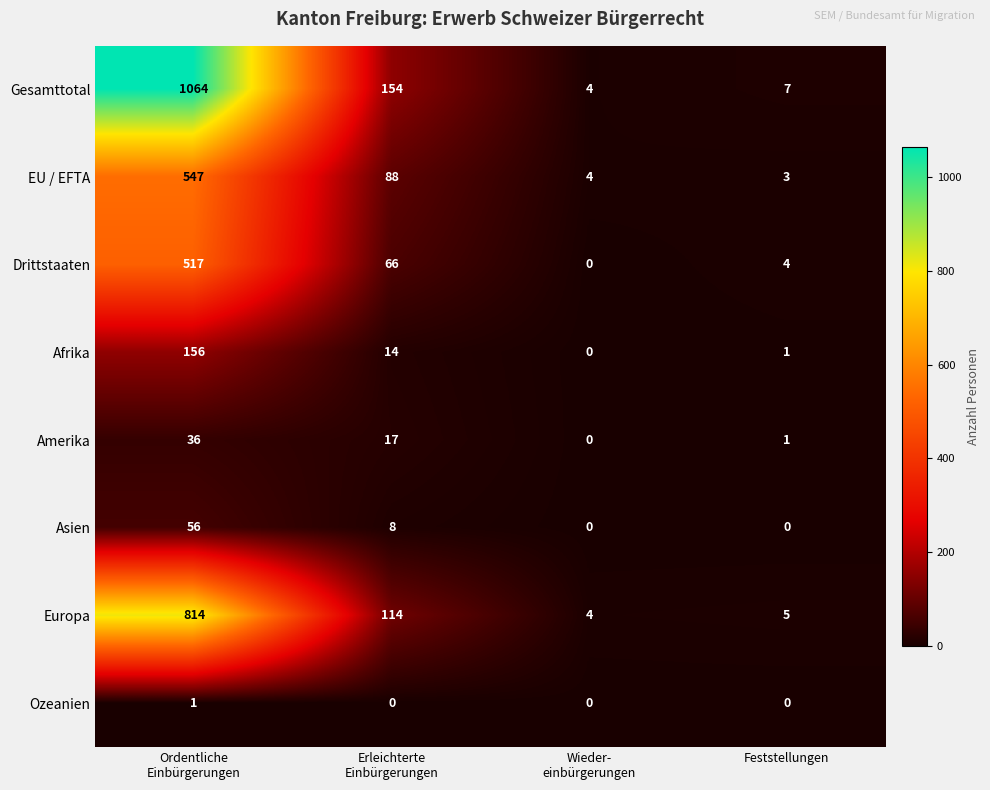

Which category has the lowest value in the EU / EFTA series?

Feststellungen